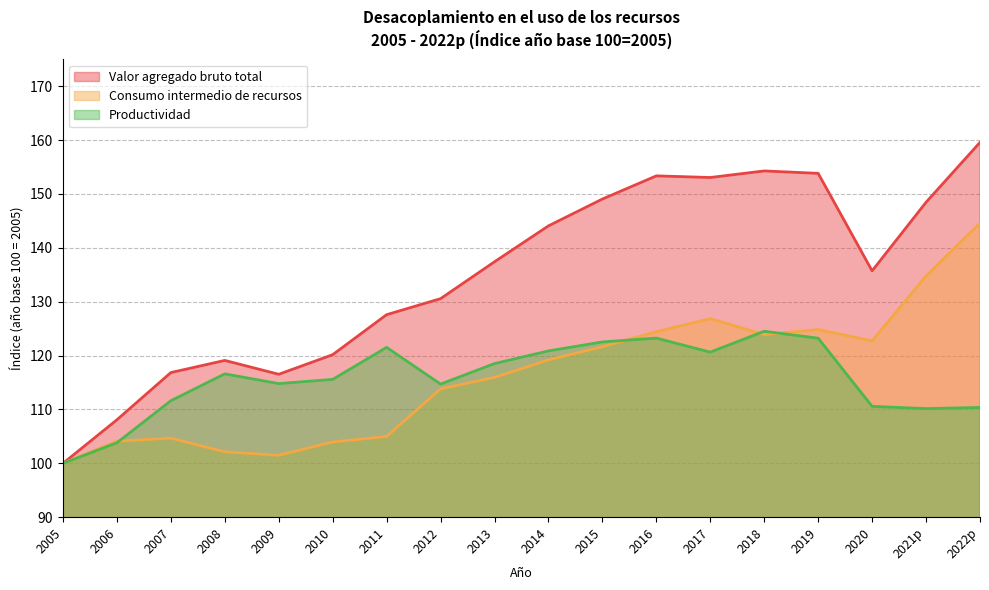

True or false: Consumo intermedio de recursos has a value of 104.7 at 2007.

True